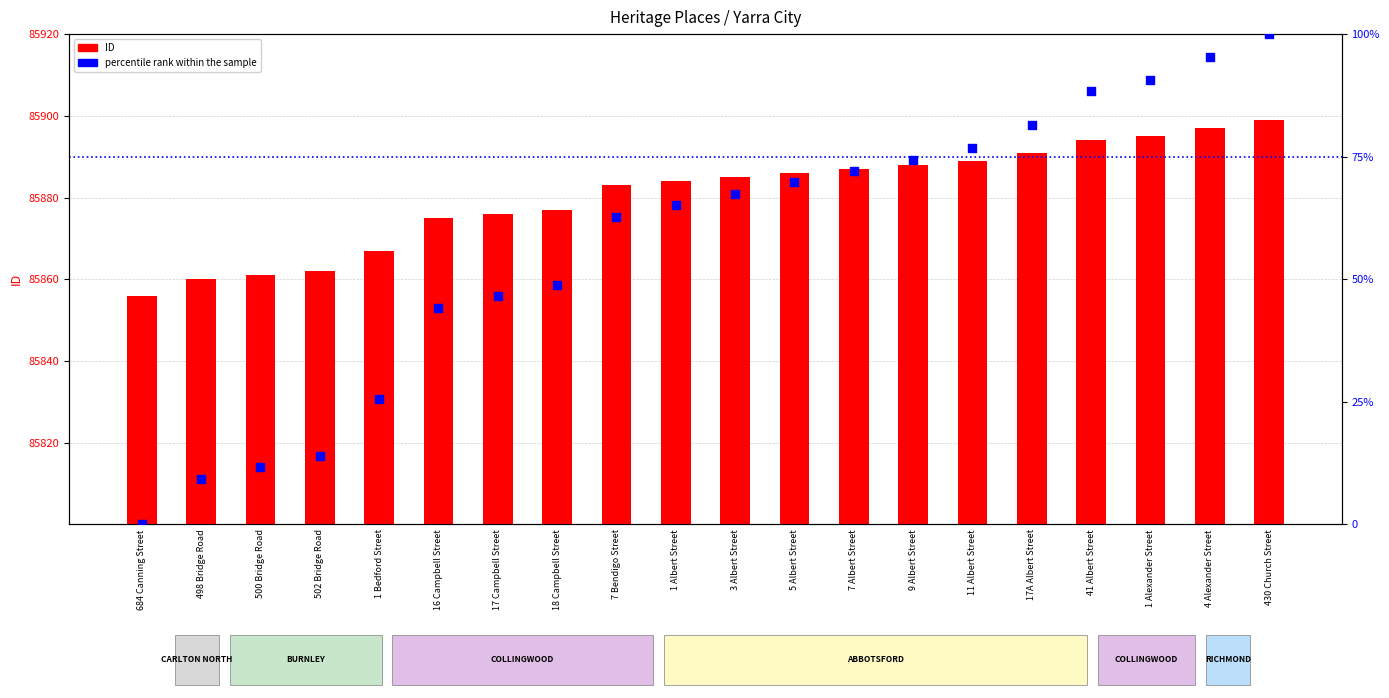

What are all the series names shown in the legend?

ID, percentile rank within the sample